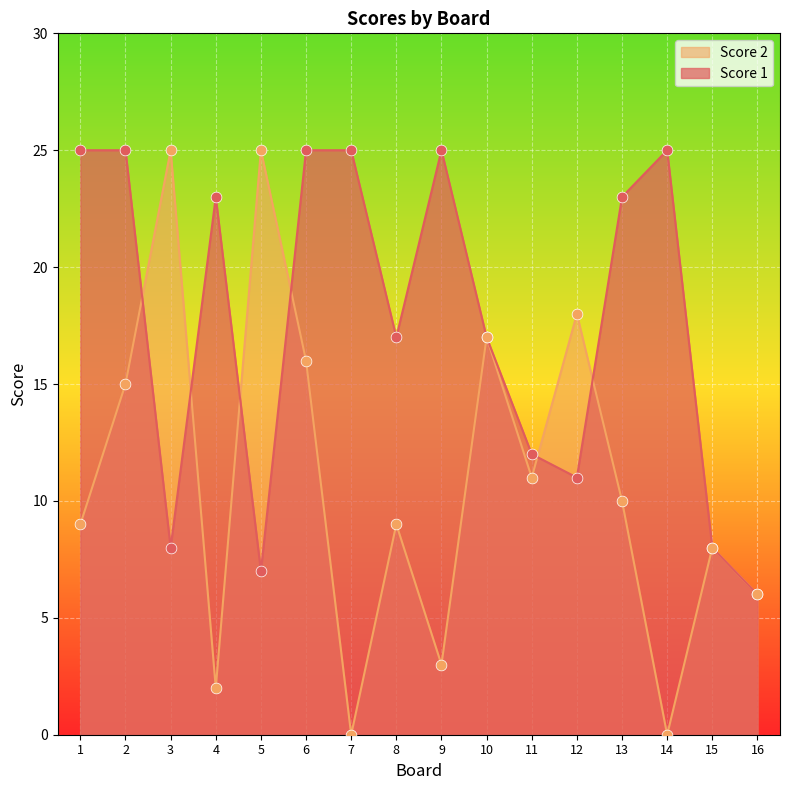

What are all the series names shown in the legend?

Score 2, Score 1